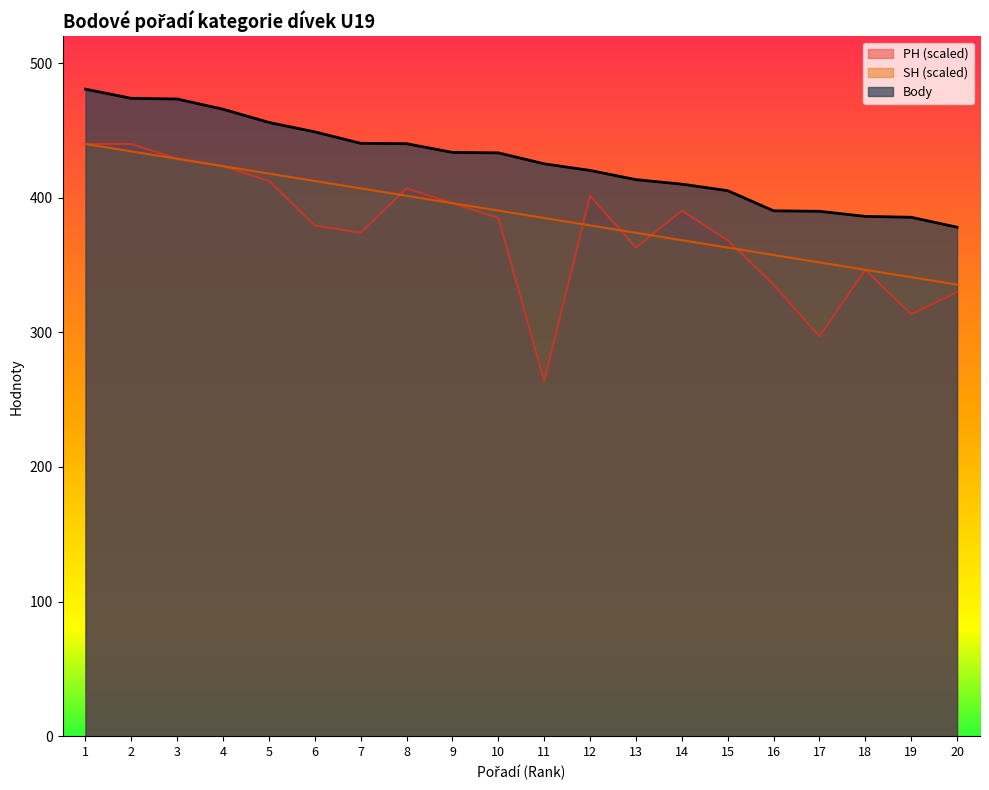

Which series has the largest total across all categories?

Body